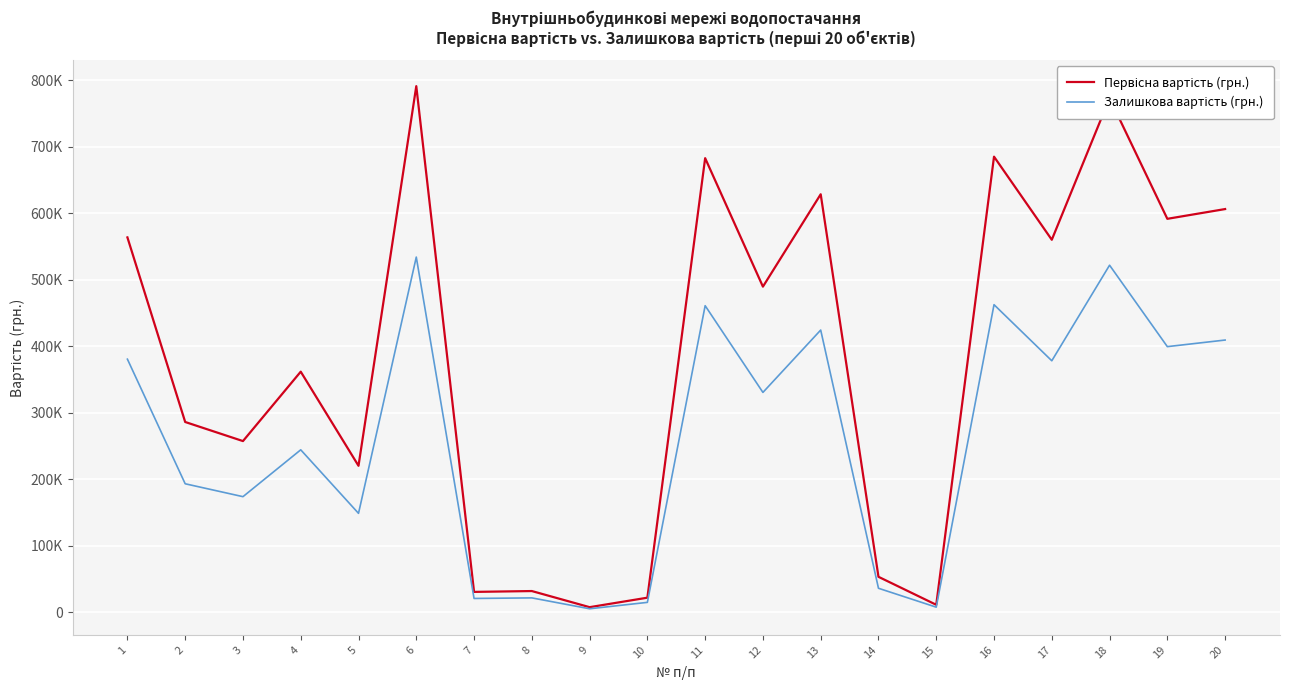

At which category is the sum across all series the highest?

6